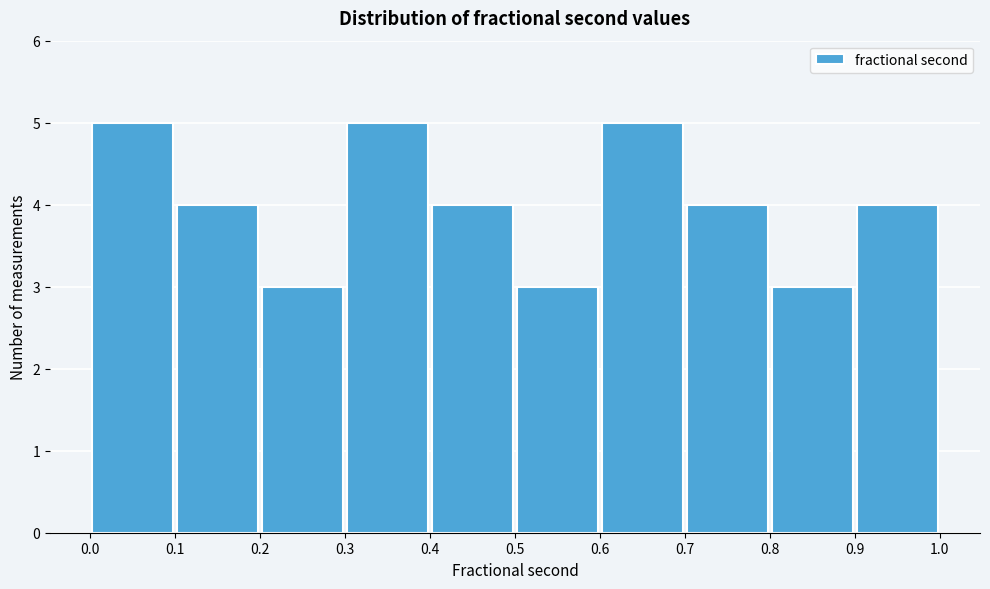

Reading left to right, transcribe this chart: for each bar, give the range it covers on the x-axis and its height. The values are not printed on the chart, so give them approximately, as read against the axis.

0.0 to 0.1: 5
0.1 to 0.2: 4
0.2 to 0.3: 3
0.3 to 0.4: 5
0.4 to 0.5: 4
0.5 to 0.6: 3
0.6 to 0.7: 5
0.7 to 0.8: 4
0.8 to 0.9: 3
0.9 to 1.0: 4